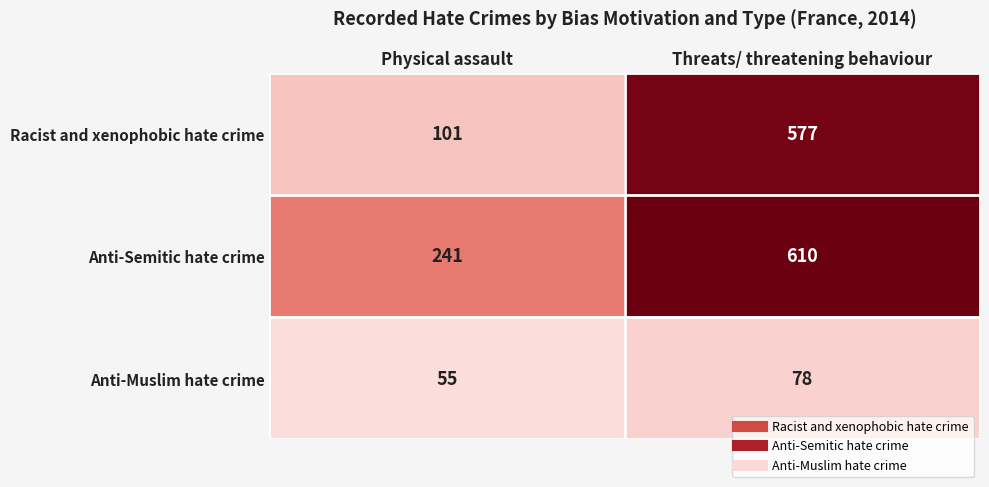

Between Physical assault and Threats/ threatening behaviour, which series saw the biggest shift?

Racist and xenophobic hate crime